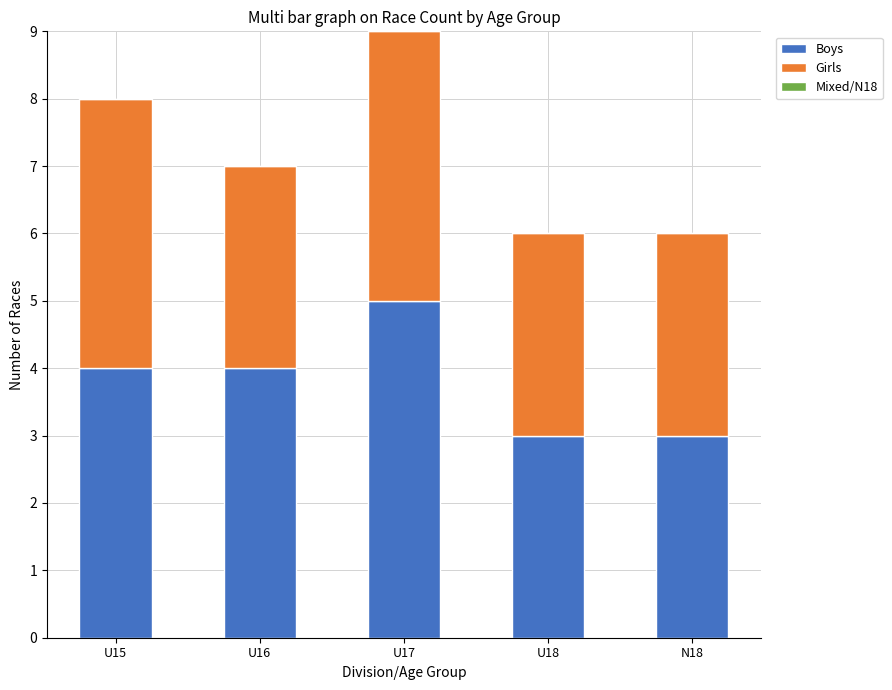

True or false: Boys has a value of 4 at U16.

True